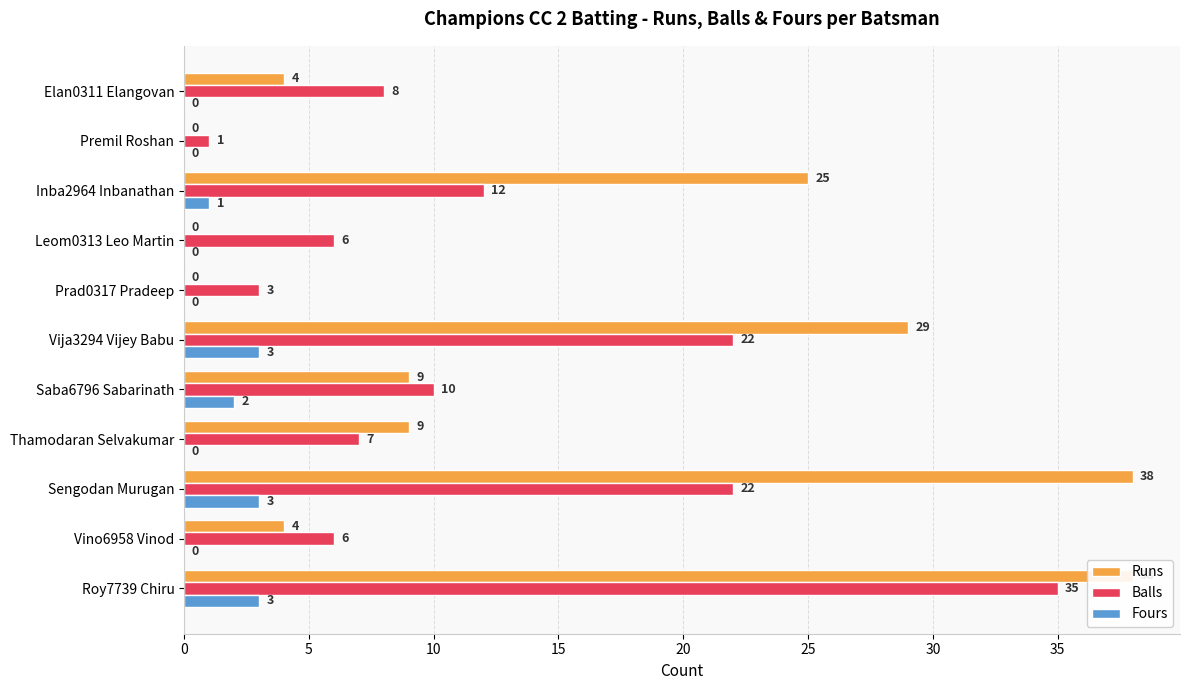

Is it true that Balls equals 1 at Premil Roshan?

True